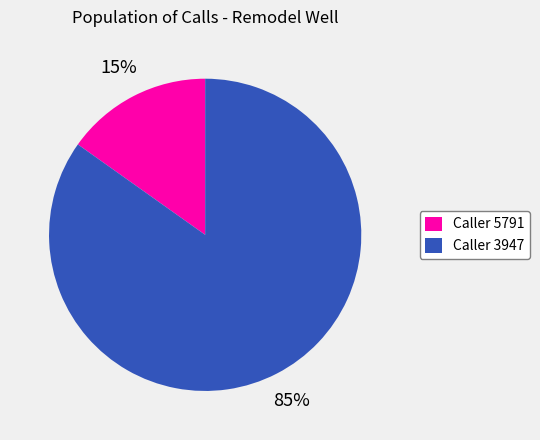

Which has a higher value, Caller 5791 or Caller 3947?

Caller 3947